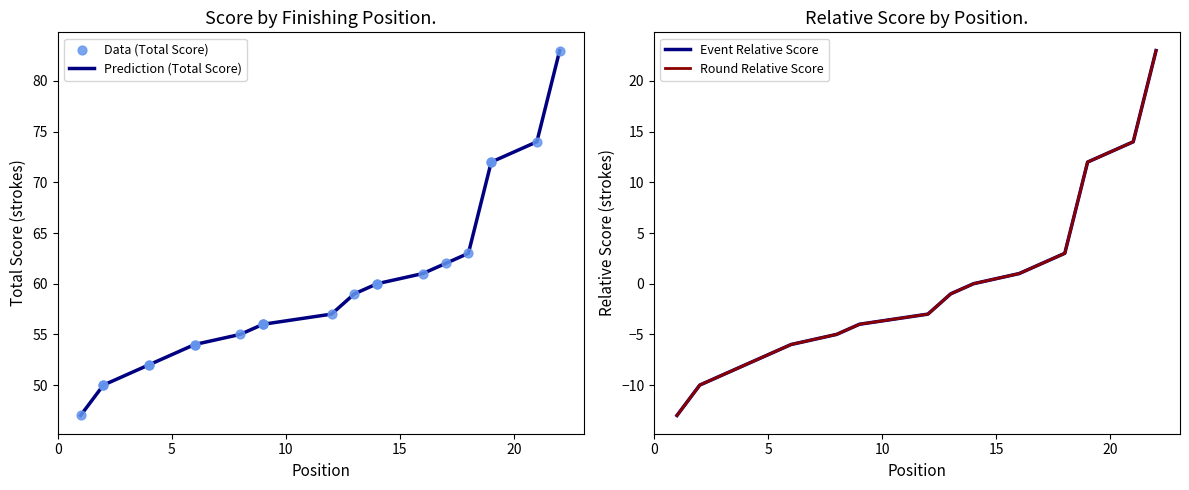

What are all the series names shown in the legend?

Prediction (Total Score), Data (Total Score), Event Relative Score, Round Relative Score